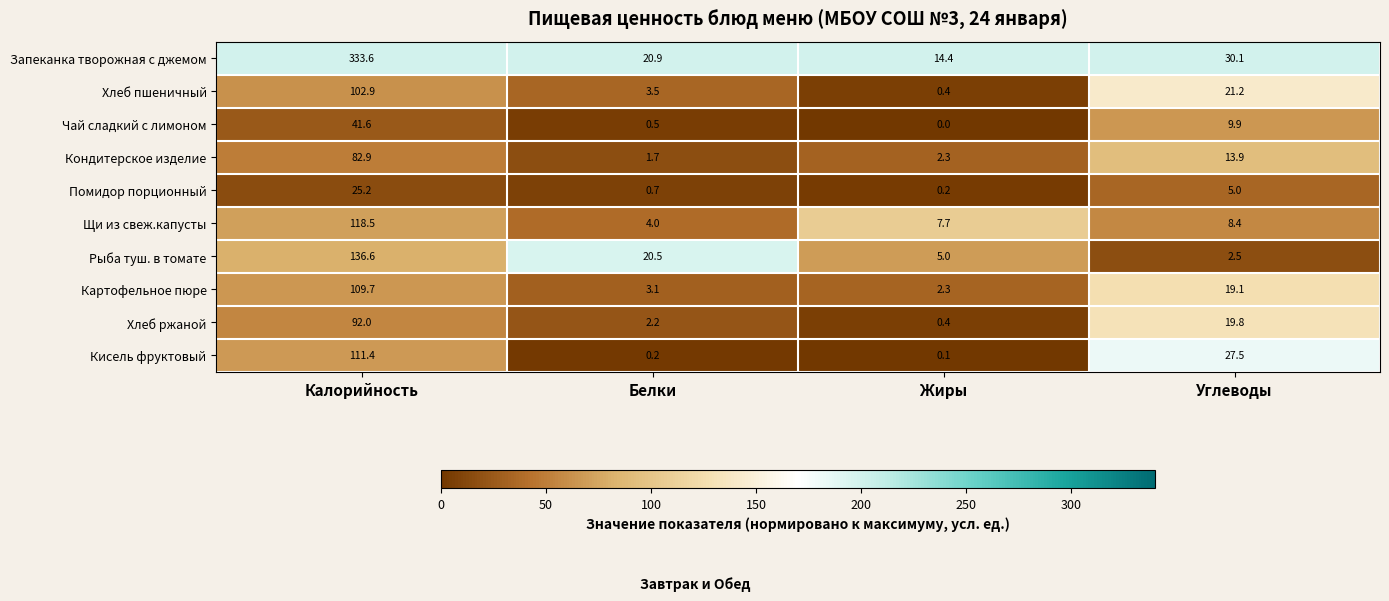

How many values in the Щи из свеж.капусты series exceed 8?

2